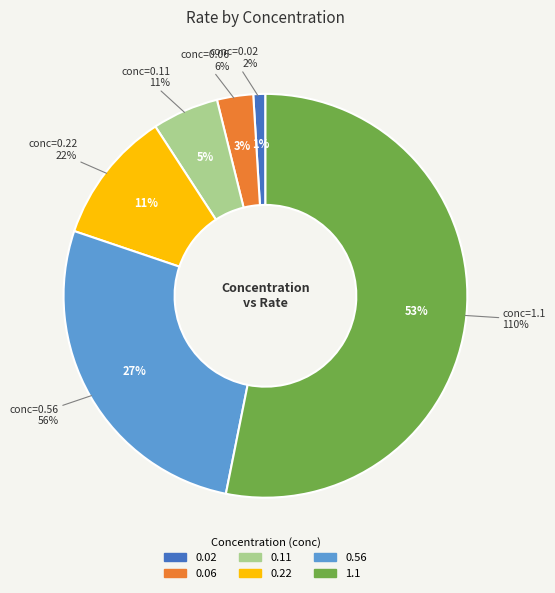

What percentage is the 0.02 slice, to the nearest percent?

1%